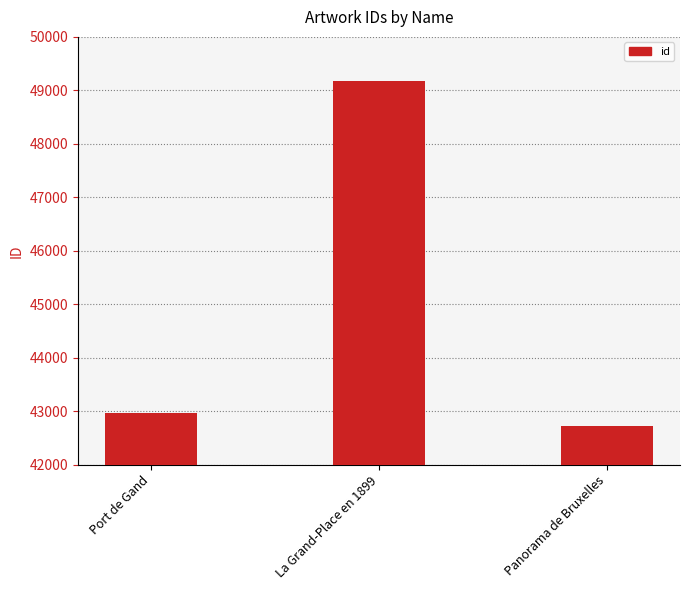

What is the difference between the maximum and minimum values?

6448